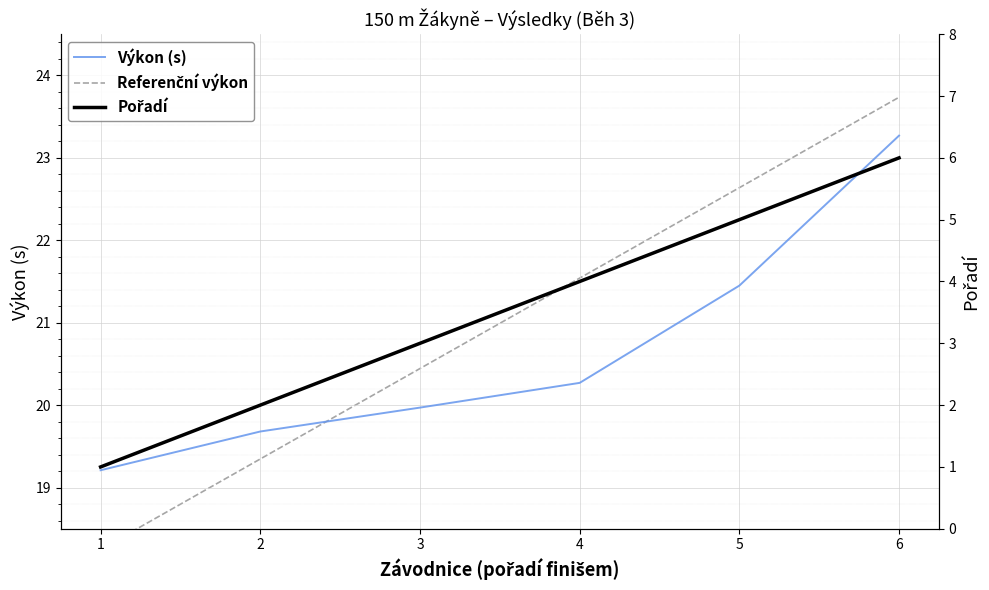

True or false: Výkon (s) and Referenční výkon intersect in this chart.

True